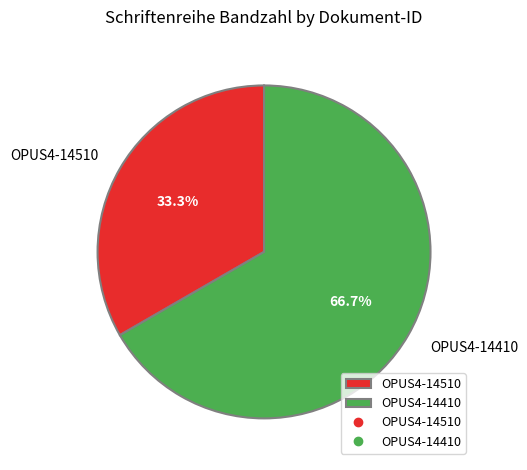

What is the total percentage of OPUS4-14510 and OPUS4-14410?

100.0%